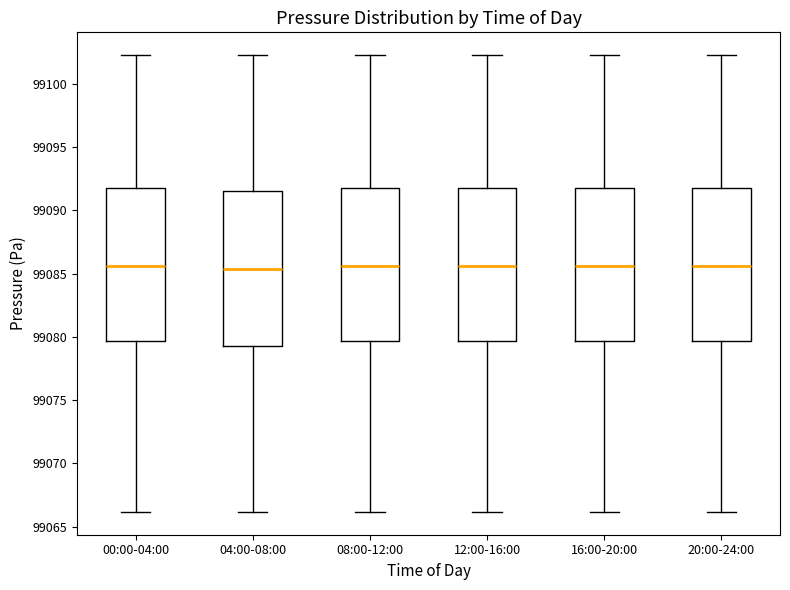

Reading left to right, transcribe this box plot: for each box, give where its median line is, the range the box spans, and where its two whiskers end, as read against the y-axis. The values are not printed on the chart, so give them approximately, as read against the axis.

00:00-04:00: median 99085.5, box 99079.5 to 99092.0, whiskers 99066.0 to 99102.5
04:00-08:00: median 99085.5, box 99079.0 to 99091.5, whiskers 99066.0 to 99102.5
08:00-12:00: median 99085.5, box 99079.5 to 99092.0, whiskers 99066.0 to 99102.5
12:00-16:00: median 99085.5, box 99079.5 to 99092.0, whiskers 99066.0 to 99102.5
16:00-20:00: median 99085.5, box 99079.5 to 99092.0, whiskers 99066.0 to 99102.5
20:00-24:00: median 99085.5, box 99079.5 to 99092.0, whiskers 99066.0 to 99102.5